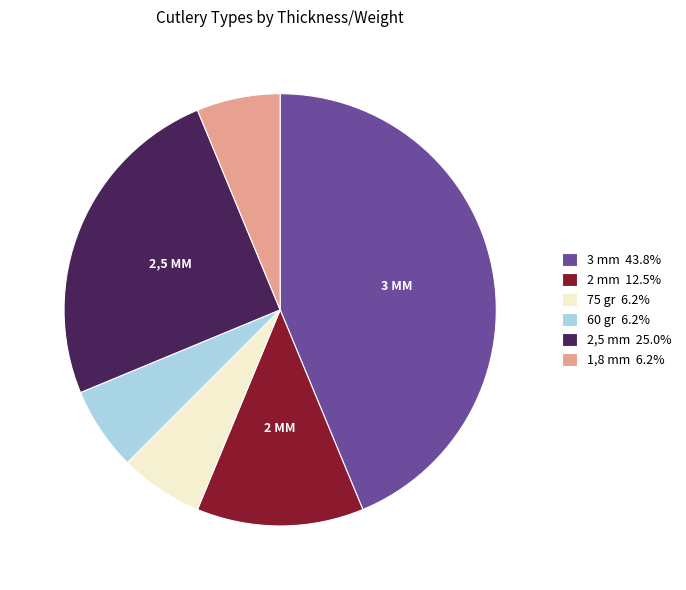

Do 2 mm 12.5% and 75 gr 6.2% together represent more than half of the pie?

No